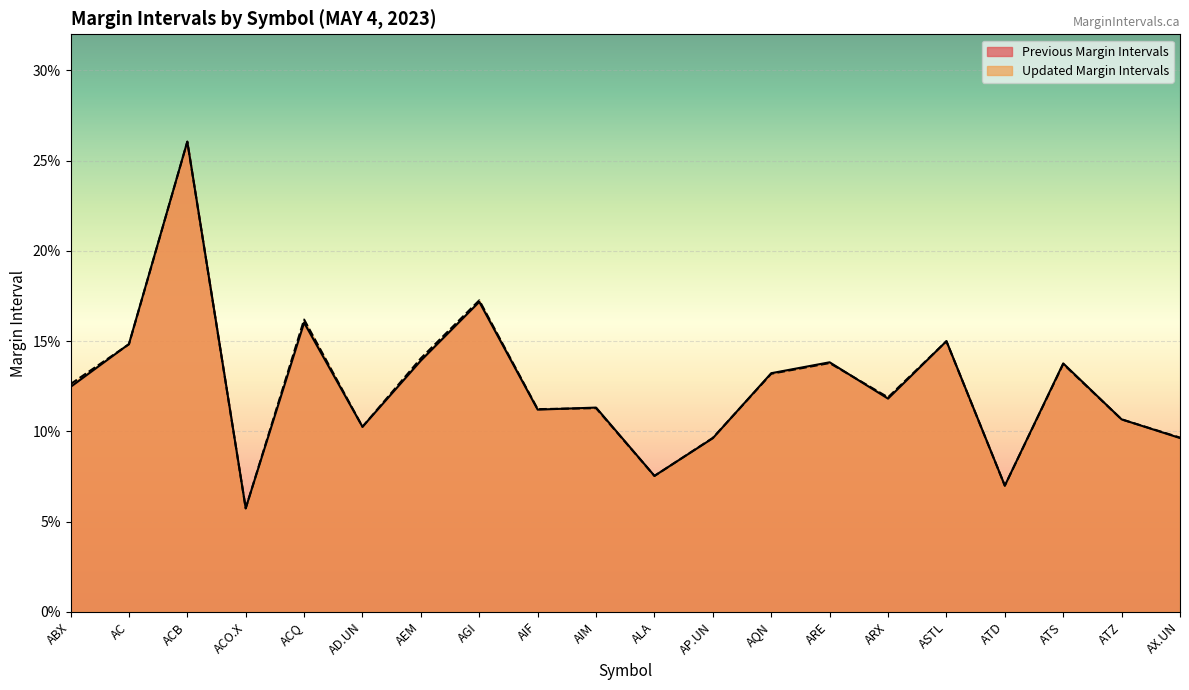

After their last crossing, which series has the higher values: Updated Margin Intervals or Previous Margin Intervals?

Updated Margin Intervals